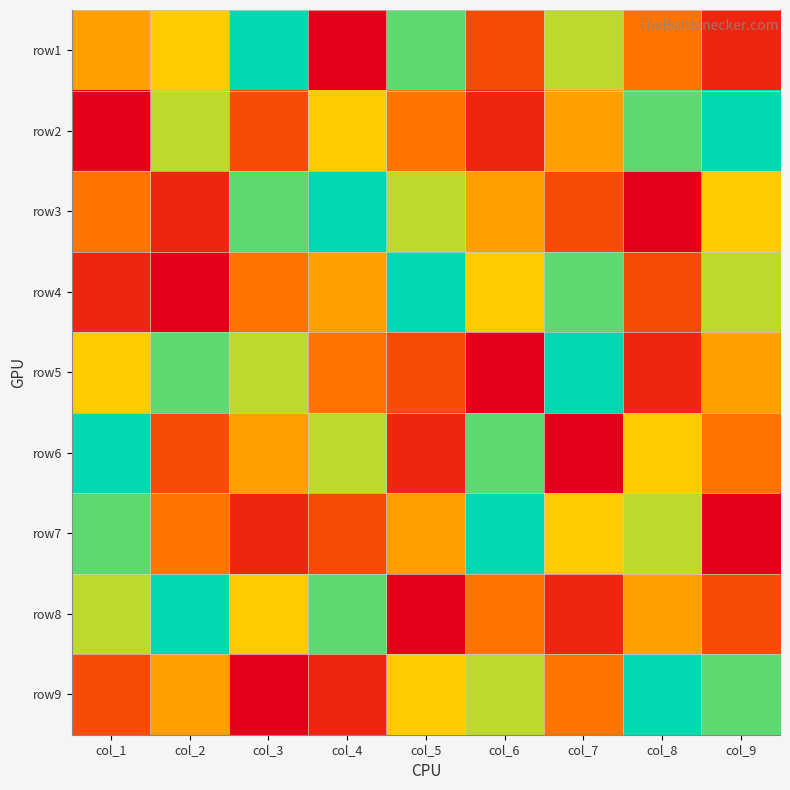

List the series in order of their peak value, lowest first.

row1, row2, row3, row4, row5, row6, row7, row8, row9